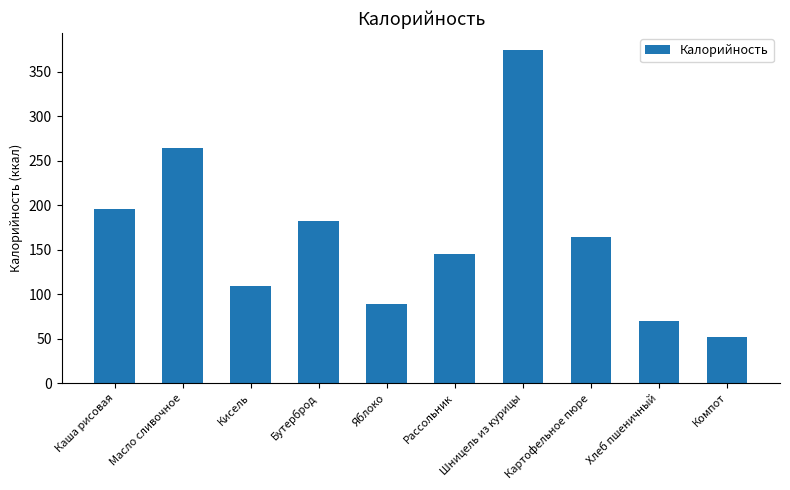

What is the difference between the second highest and second lowest values?

194.1